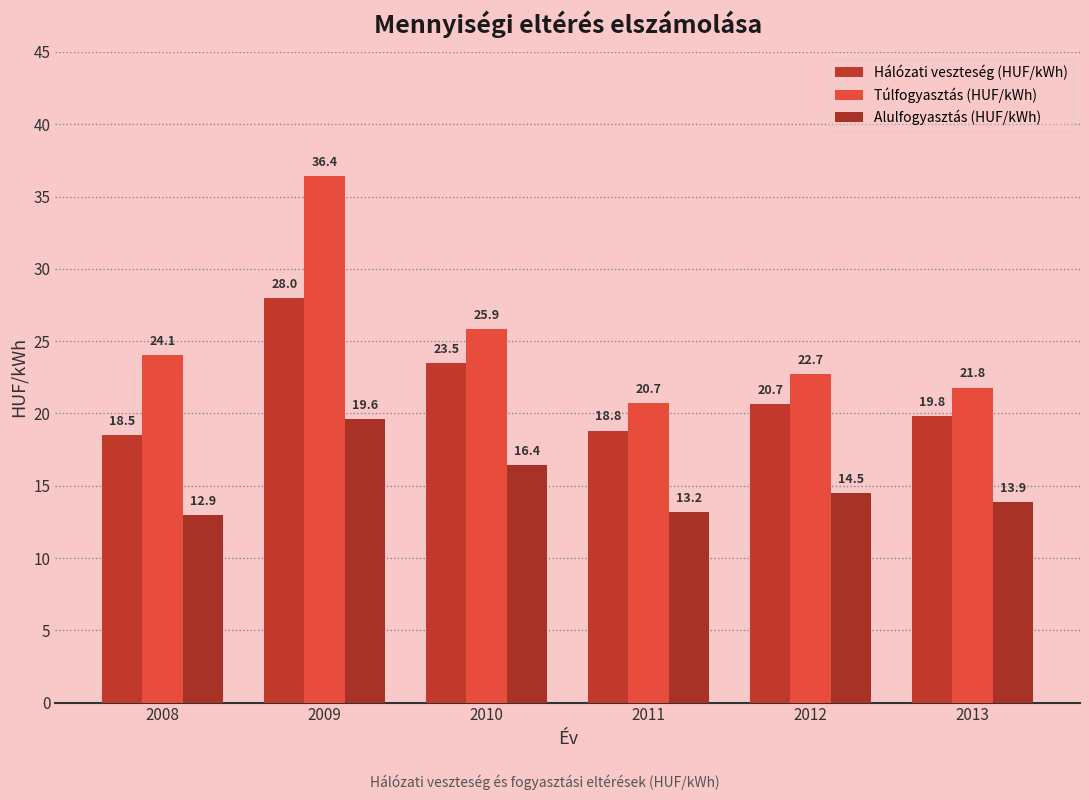

What is the minimum value shown in the chart?

12.9